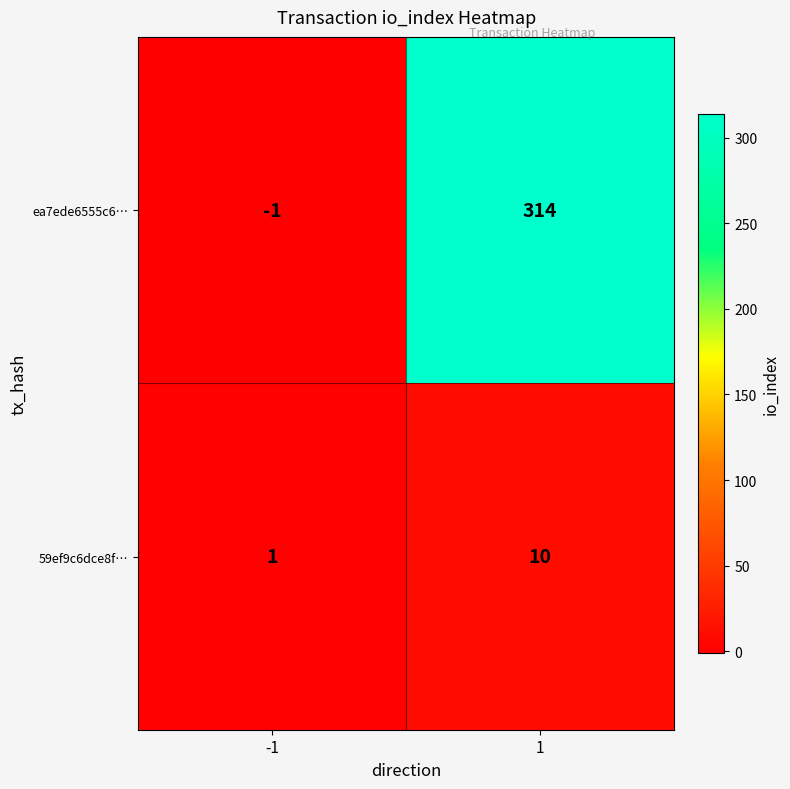

At which category does the chart reach its peak across all series?

1